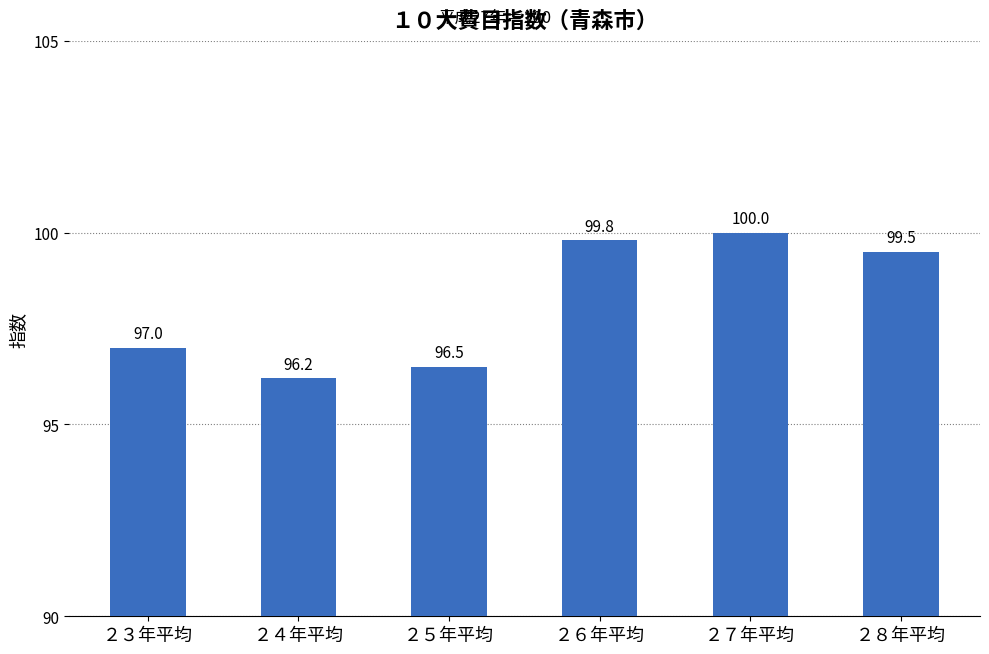

At which category does the chart reach its peak across all series?

２７年平均